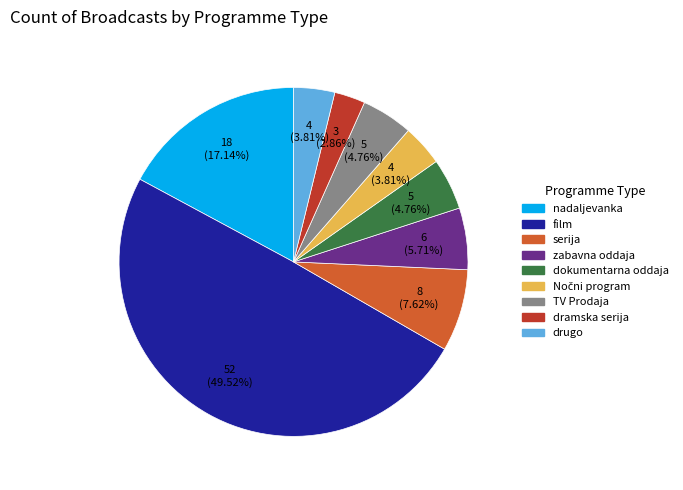

To the nearest percent, what percentage of the pie is zabavna oddaja?

6%